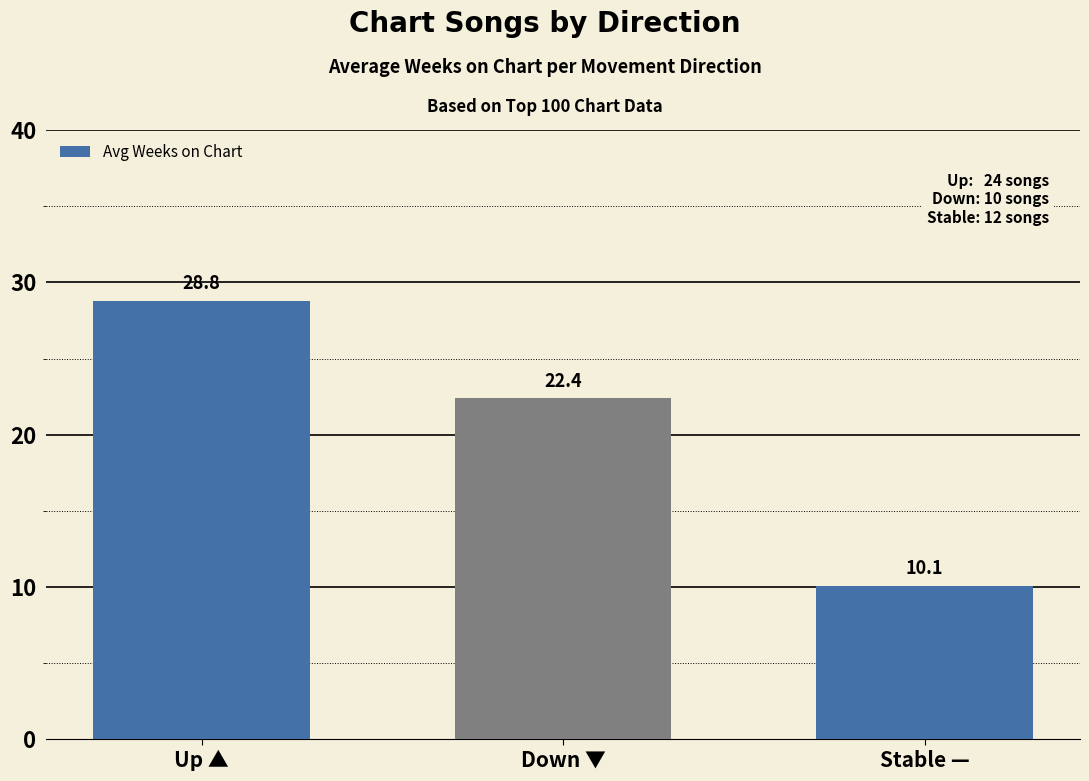

What is the minimum value shown in the chart?

10.1